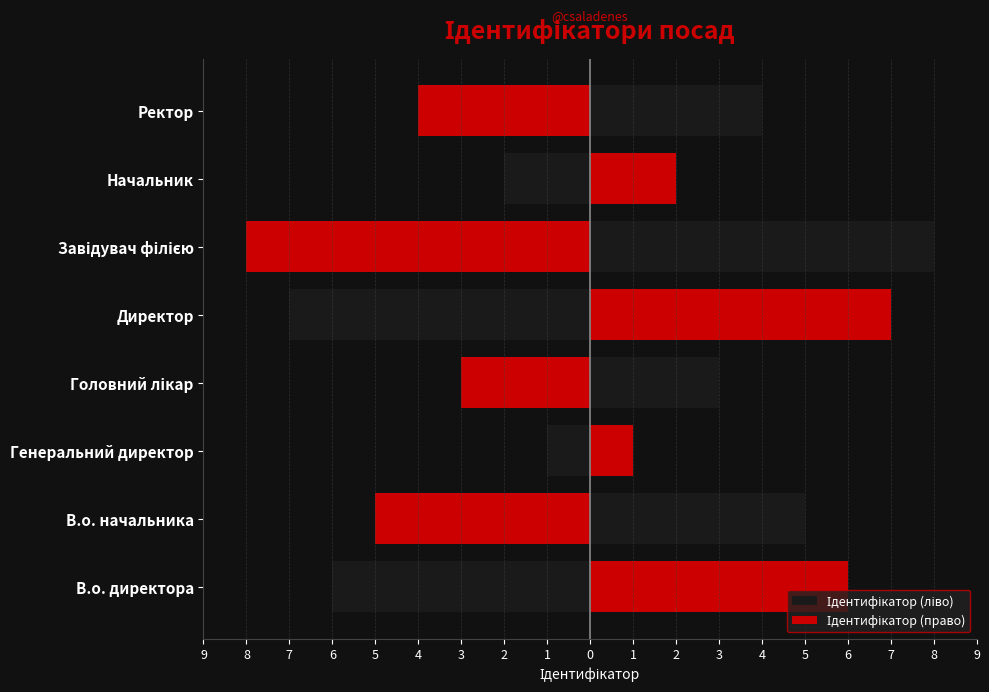

The value of Ідентифікатор (право) at Головний лікар is 5. True or false?

False